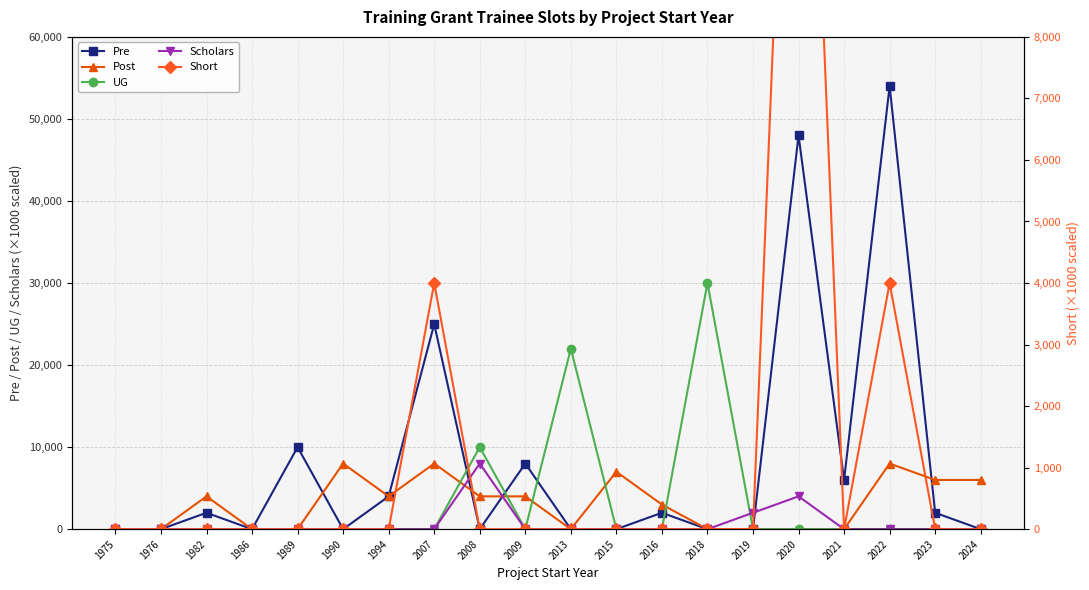

What are all the series names shown in the legend?

Pre, Post, UG, Scholars, Short